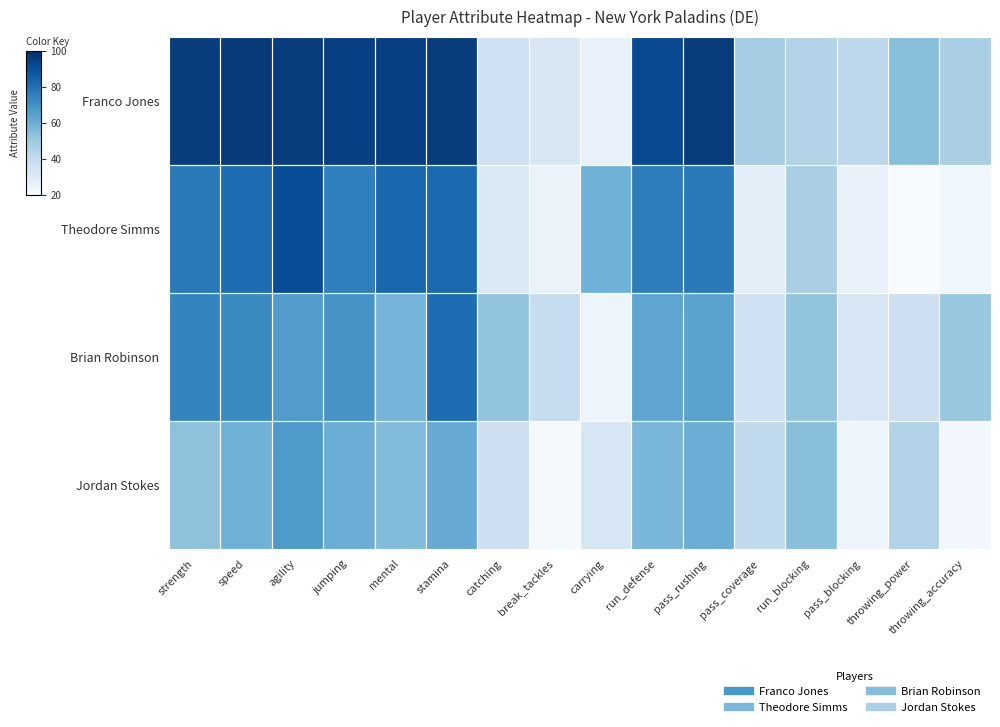

Reading left to right, transcribe all the data shown in this chart.

Franco Jones: strength=96	speed=97	agility=96	jumping=95	mental=95	stamina=96	catching=36	break_tackles=32	carrying=26	run_defense=92	pass_rushing=96	pass_coverage=48	run_blocking=45	pass_blocking=42	throwing_power=54	throwing_accuracy=47
Theodore Simms: strength=77	speed=81	agility=91	jumping=75	mental=83	stamina=82	catching=31	break_tackles=25	carrying=59	run_defense=76	pass_rushing=77	pass_coverage=28	run_blocking=47	pass_blocking=26	throwing_power=20	throwing_accuracy=23
Brian Robinson: strength=74	speed=72	agility=66	jumping=69	mental=58	stamina=81	catching=52	break_tackles=39	carrying=24	run_defense=63	pass_rushing=64	pass_coverage=36	run_blocking=52	pass_blocking=33	throwing_power=37	throwing_accuracy=51
Jordan Stokes: strength=53	speed=59	agility=67	jumping=60	mental=55	stamina=61	catching=37	break_tackles=21	carrying=33	run_defense=57	pass_rushing=60	pass_coverage=41	run_blocking=54	pass_blocking=24	throwing_power=45	throwing_accuracy=22